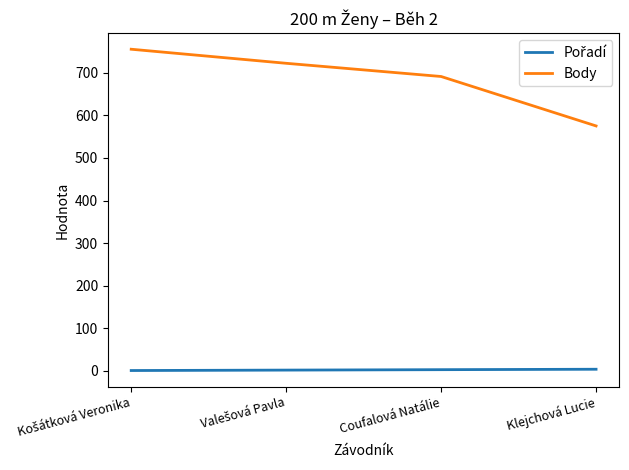

The value of Body at Coufalová Natálie is 691. True or false?

True